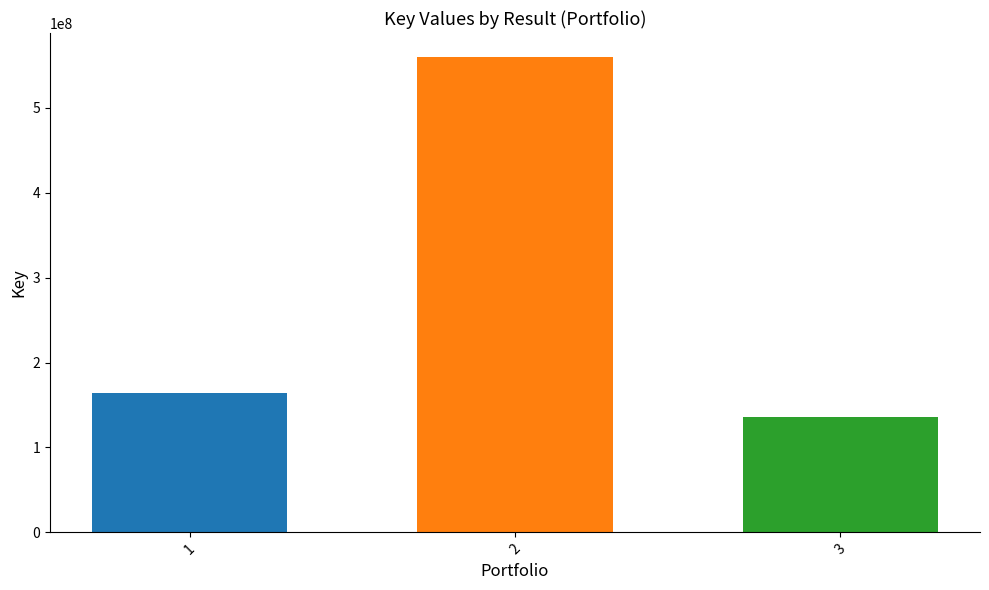

What is the difference between the highest and lowest values at 2?

423952721